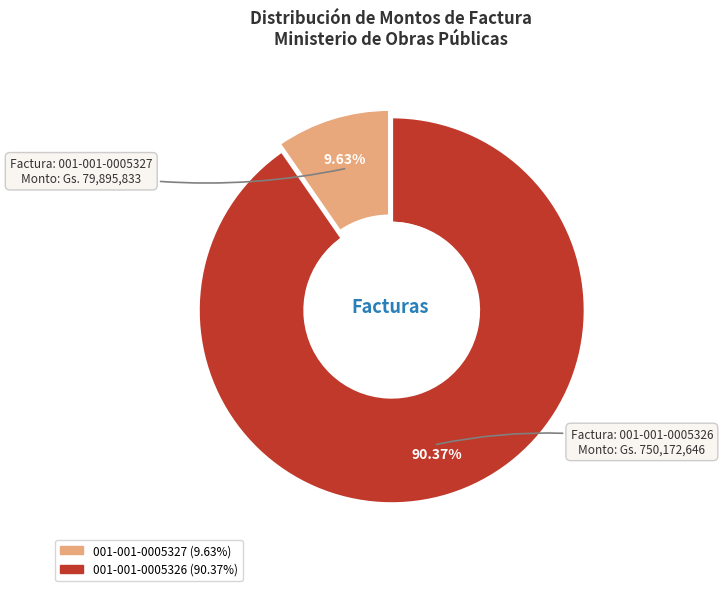

Which slice is the largest?

001-001-0005326